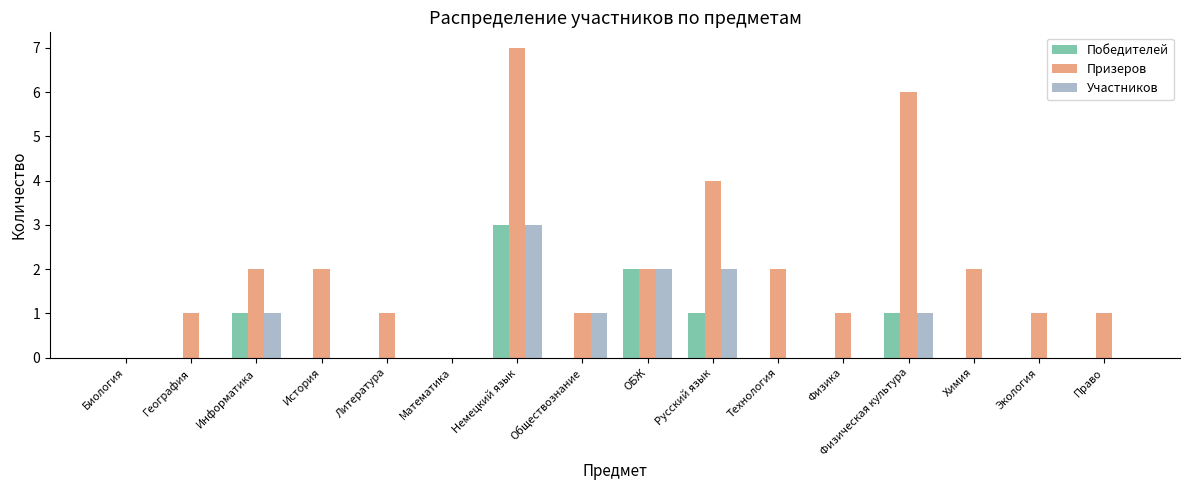

Reading right to left, what are all the values shown in this chart?

Победителей: 0	0	0	1	0	0	1	2	0	3	0	0	0	1	0	0
Призеров: 1	1	2	6	1	2	4	2	1	7	0	1	2	2	1	0
Участников: 0	0	0	1	0	0	2	2	1	3	0	0	0	1	0	0